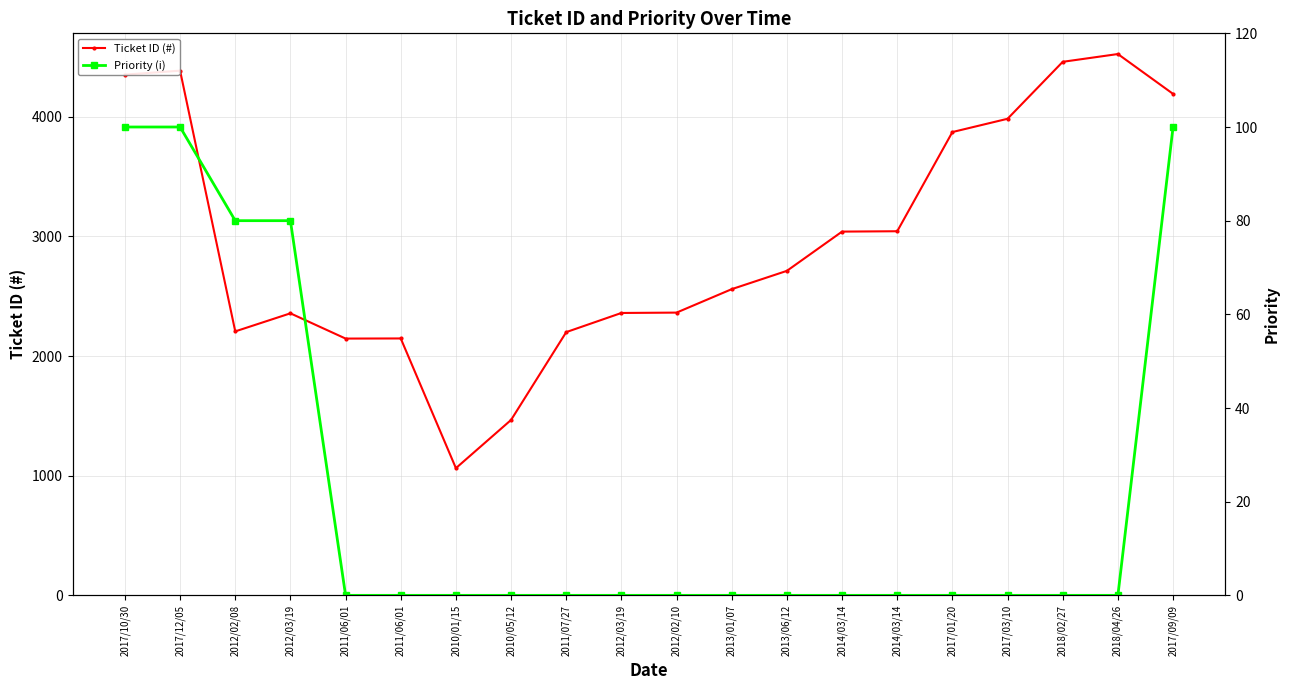

List the series in order of their peak value, highest first.

Ticket ID (#), Priority (i)